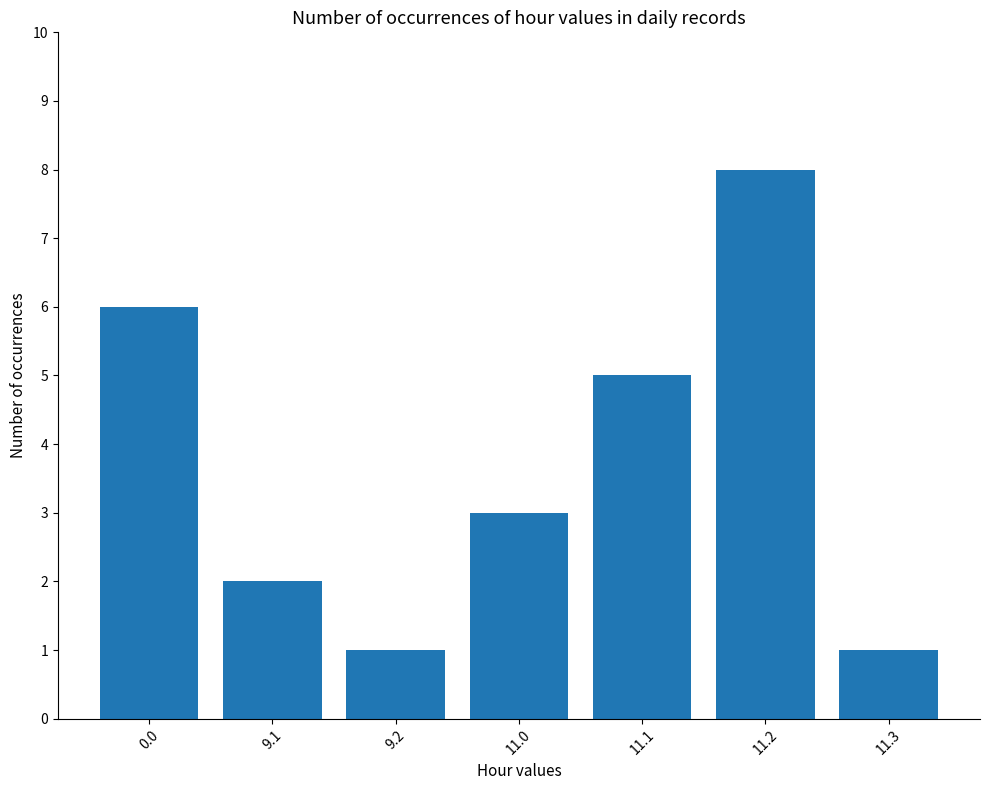

What value does the data have at 11.1?

5